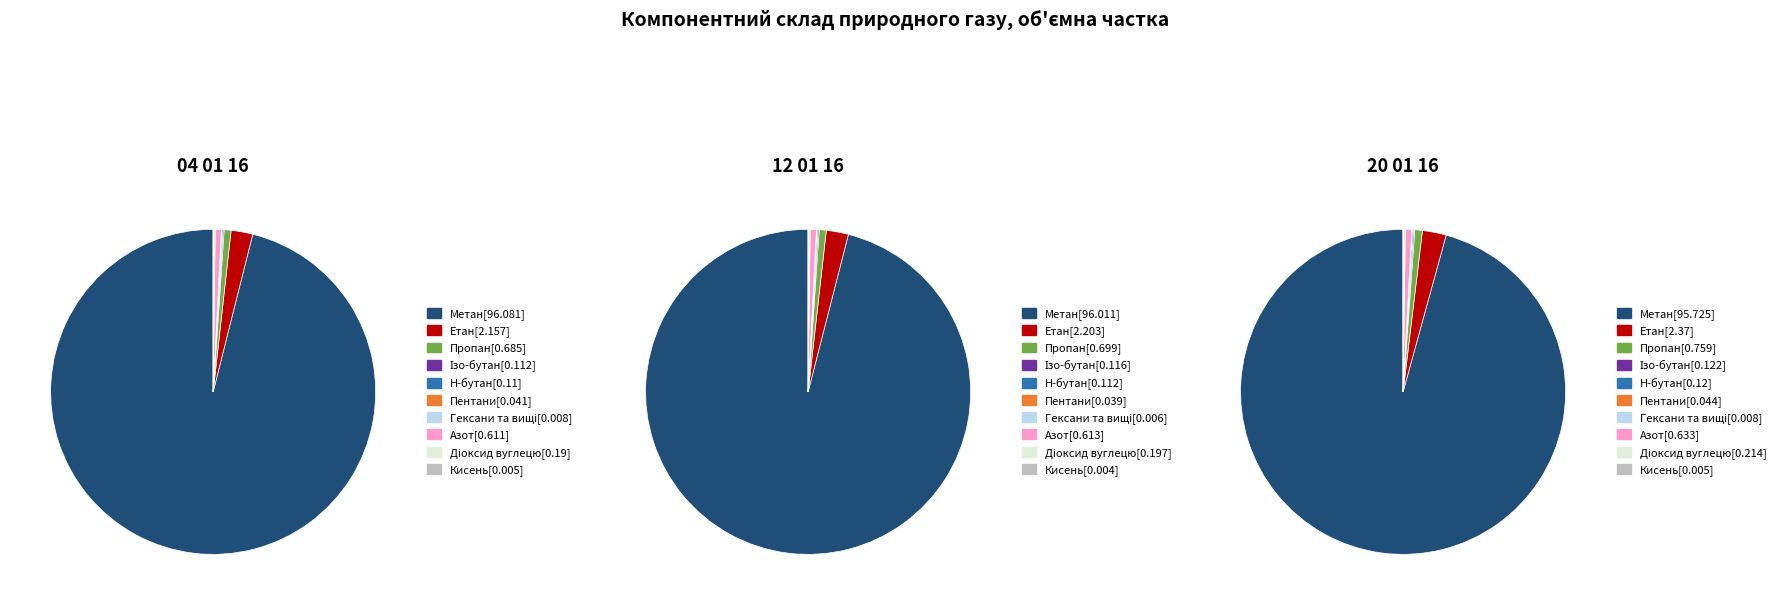

Rank the categories by 20 01 16 value from lowest to highest.

Кисень, Гексани та вищі, Пентани, Н-бутан, Ізо-бутан, Діоксид вуглецю, Азот, Пропан, Етан, Метан